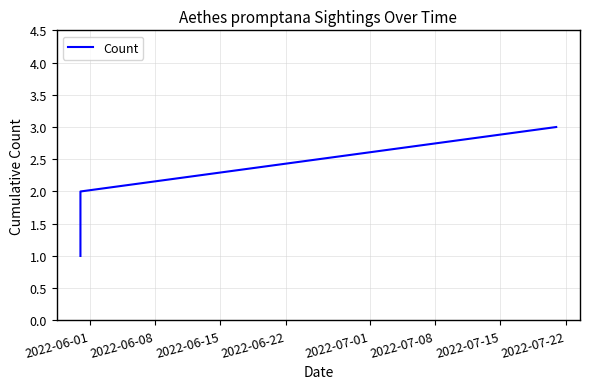

How many lines are shown in the chart?

1